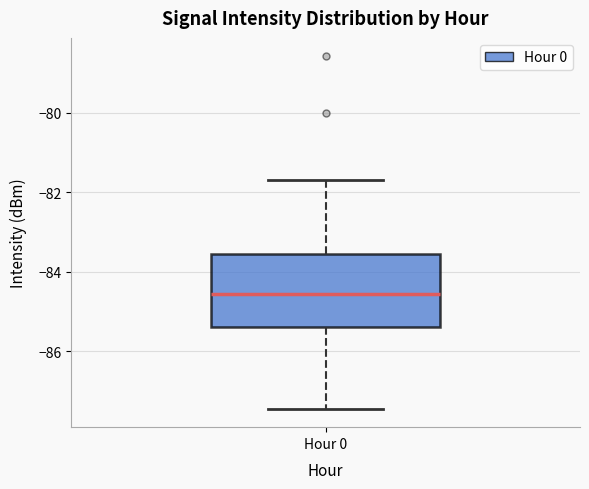

Transcribe this box plot: give where the median line is, the range the box spans, and where the two whiskers end, as read against the y-axis. The values are not printed on the chart, so give them approximately, as read against the axis.

median -84.6, box -85.4 to -83.6, whiskers -87.4 to -81.6